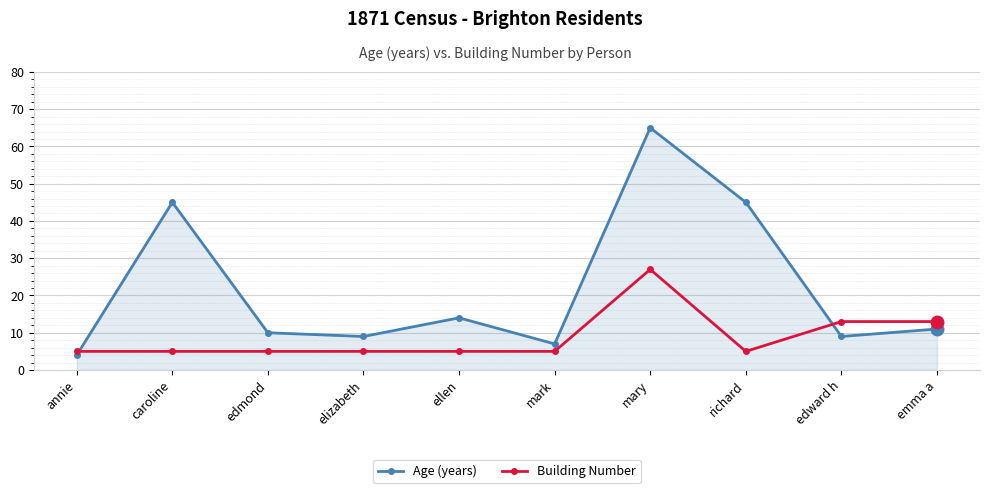

Between edmond and richard, which series saw the biggest shift?

Age (years)